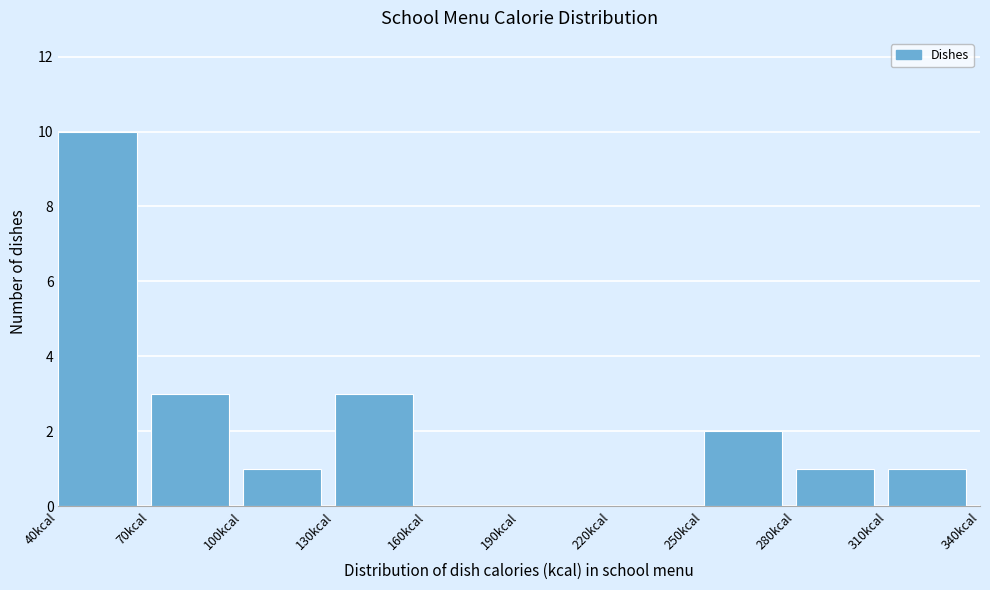

Reading left to right, list every bar in this chart as the range it spans on the x-axis followed by its height. The values are not printed on the chart, so give them approximately, as read against the axis.

40 to 70: 10
70 to 100: 3
100 to 130: 1
130 to 160: 3
160 to 190: 0
190 to 220: 0
220 to 250: 0
250 to 280: 2
280 to 310: 1
310 to 340: 1